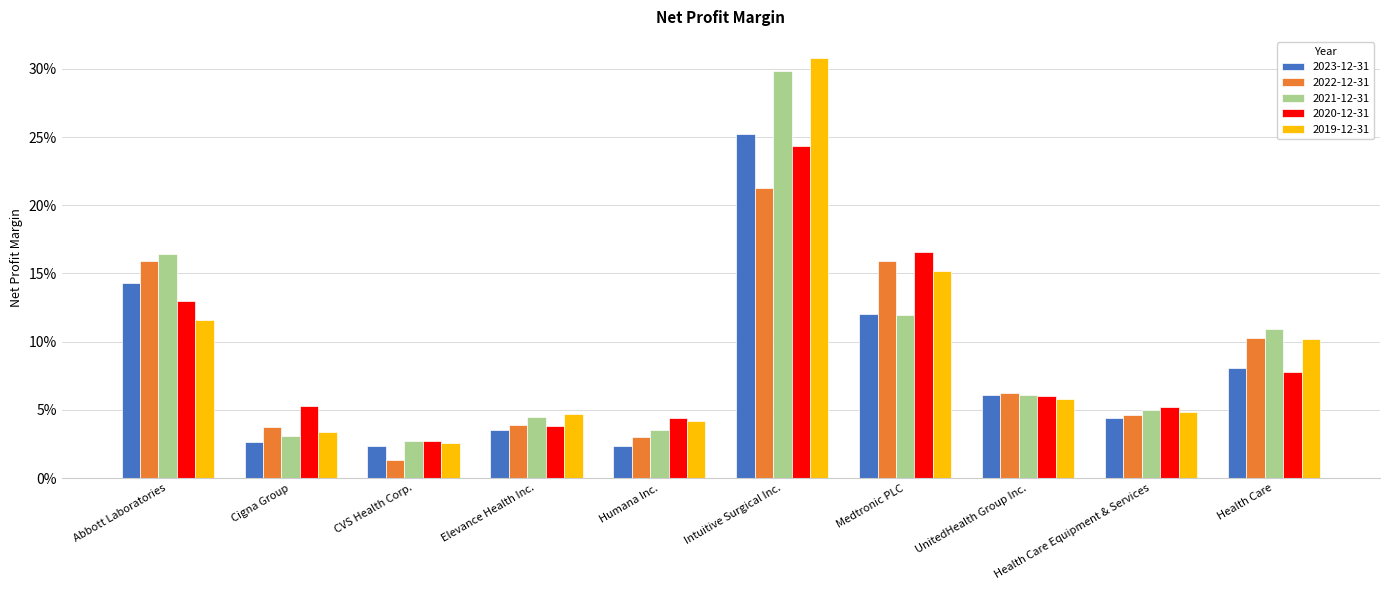

What position from the right is Elevance Health Inc.?

7